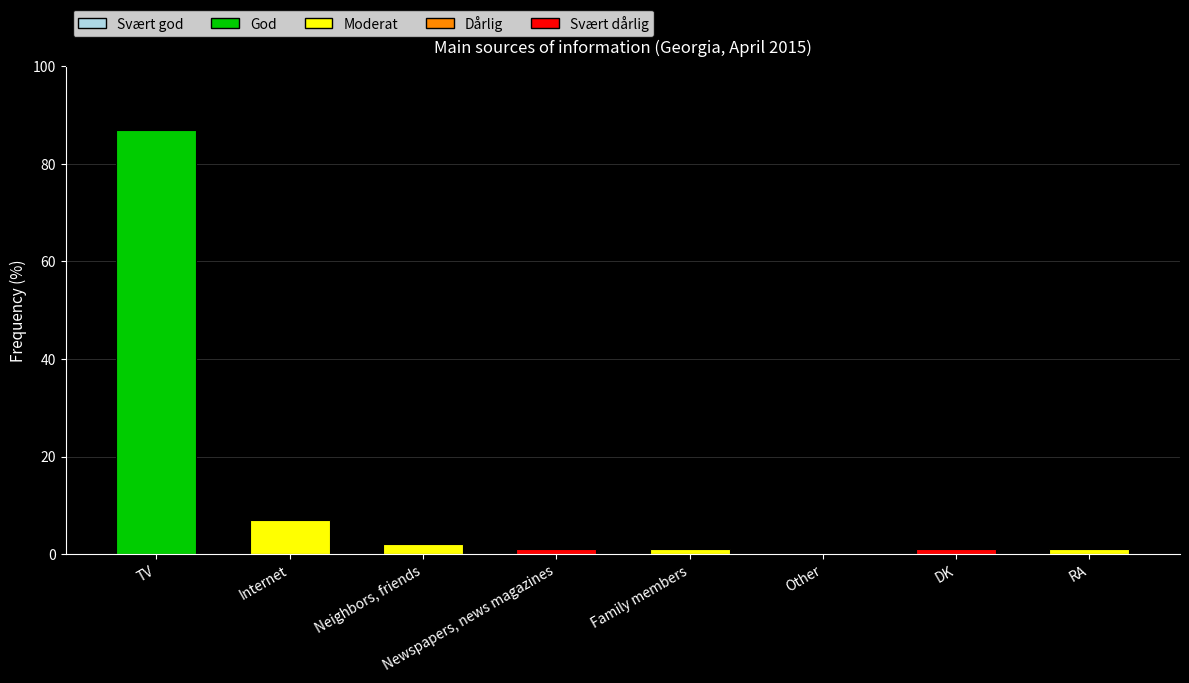

Where is the data nearest to the value 43?

Internet